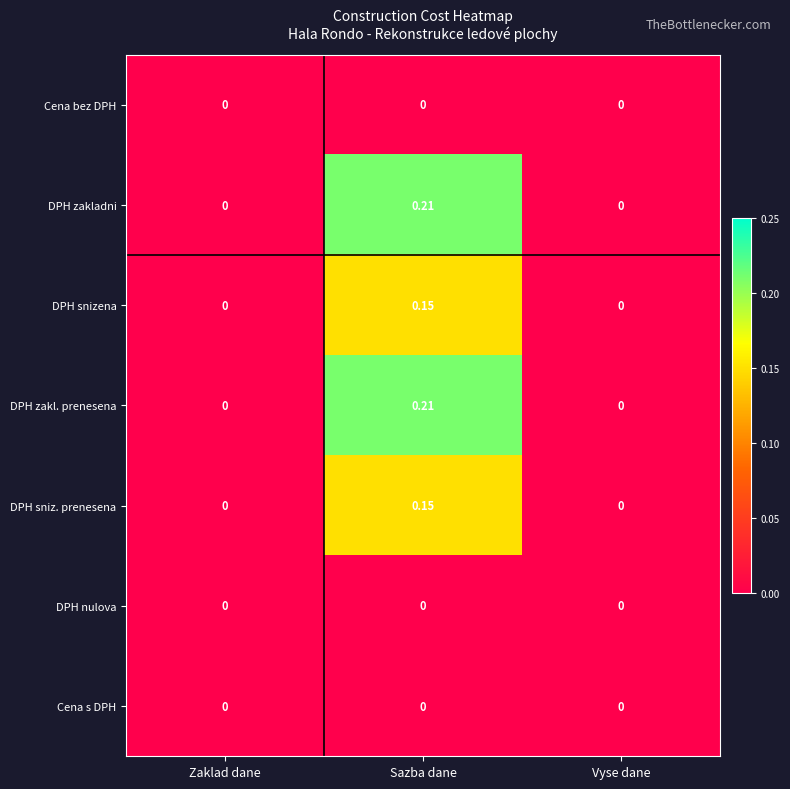

At which category is the sum across all series the highest?

Sazba dane